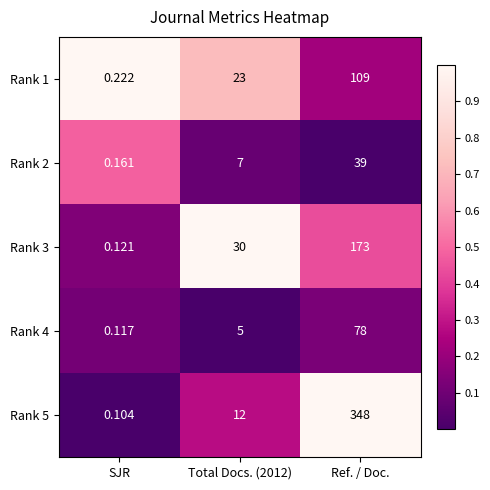

At which category does the chart reach its minimum across all series?

SJR